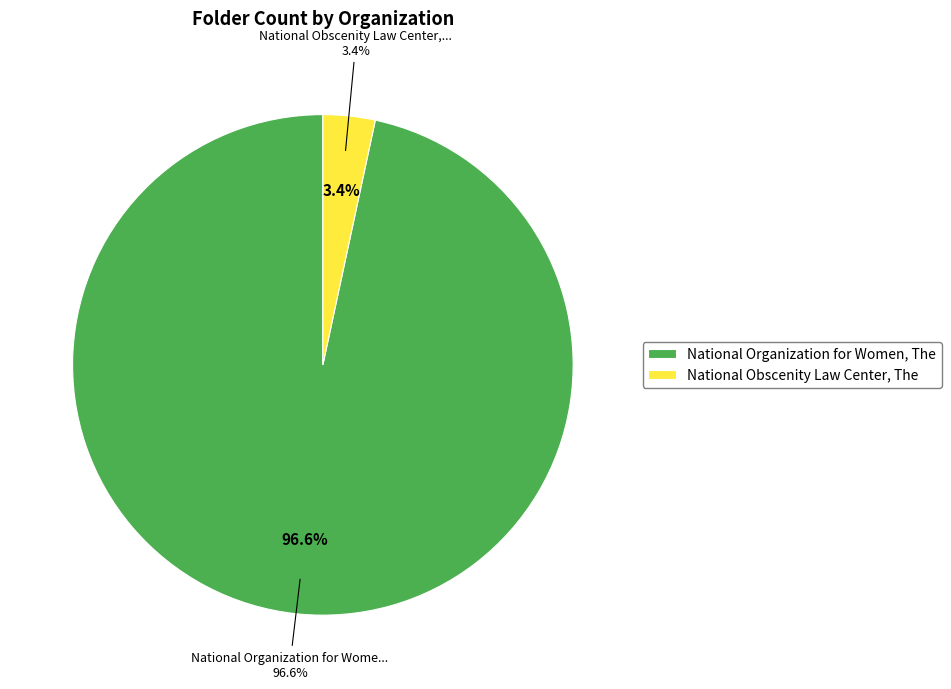

Count the number of slices in the pie.

2